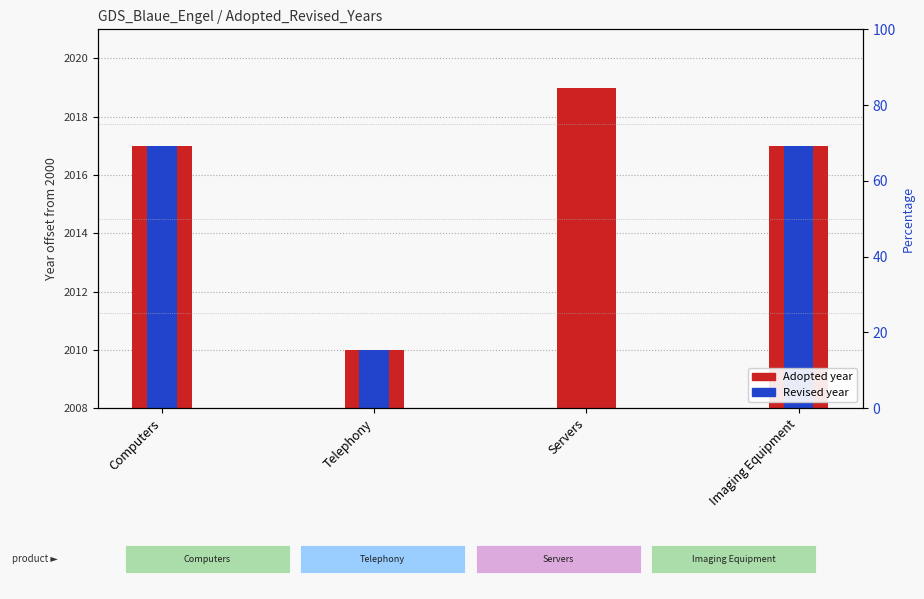

How many values in Revised (year) are above zero?

3